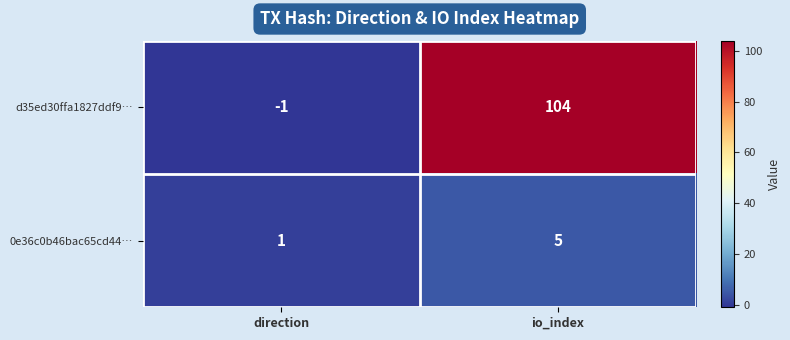

At which label is 0e36c0b46bac65cd44… closest to 3?

direction